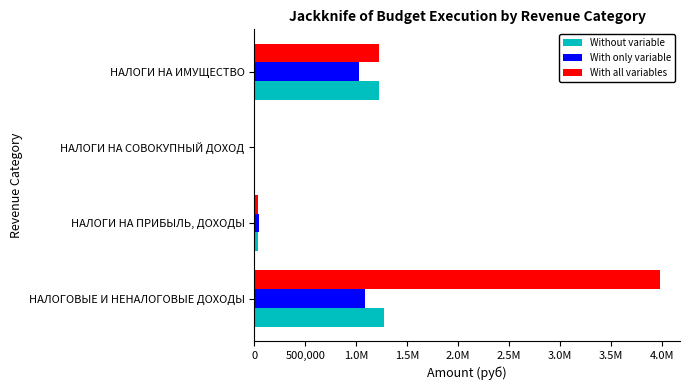

What are all the series names shown in the legend?

Without variable, With only variable, With all variables